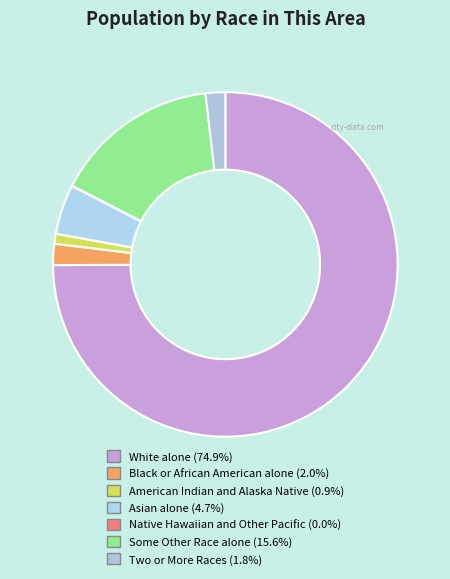

To the nearest percent, what percentage of the pie is White alone?

75%